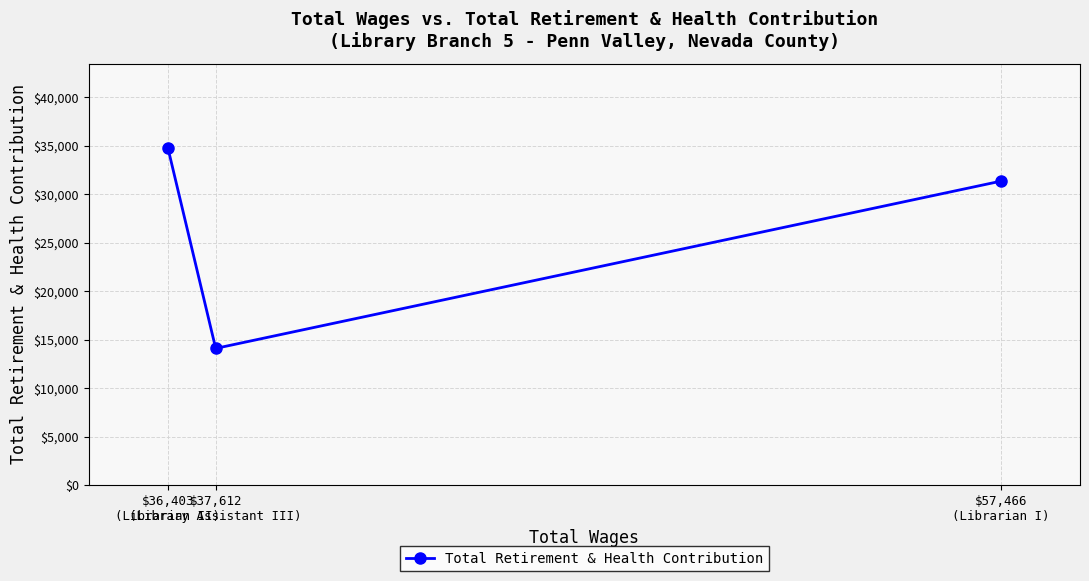

Reading left to right, list all the values displayed in this chart.

$36,403
(Librarian II)=34792	$37,612
(Library Assistant III)=14106	$57,466
(Librarian I)=31357